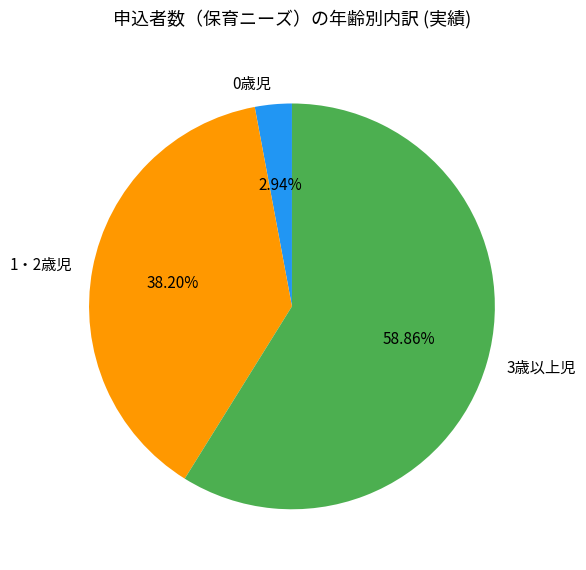

To the nearest percent, what is the average slice percentage?

33%